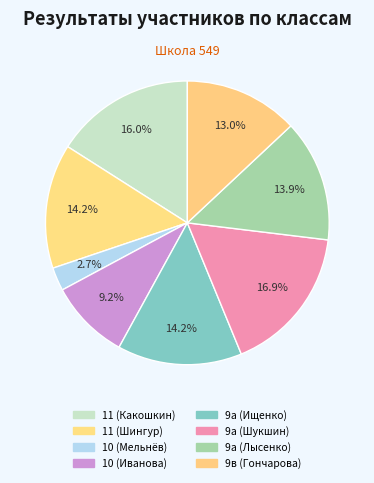

How many segments does this pie chart have?

8